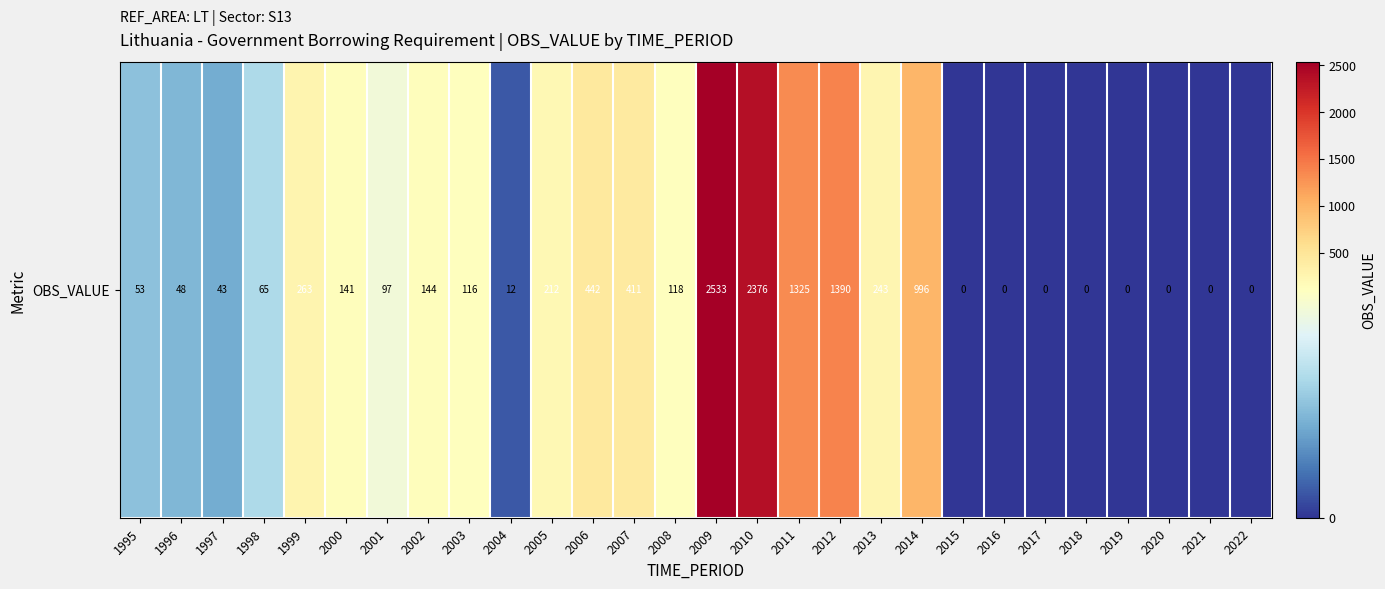

The value at 2006 is 442. True or false?

True